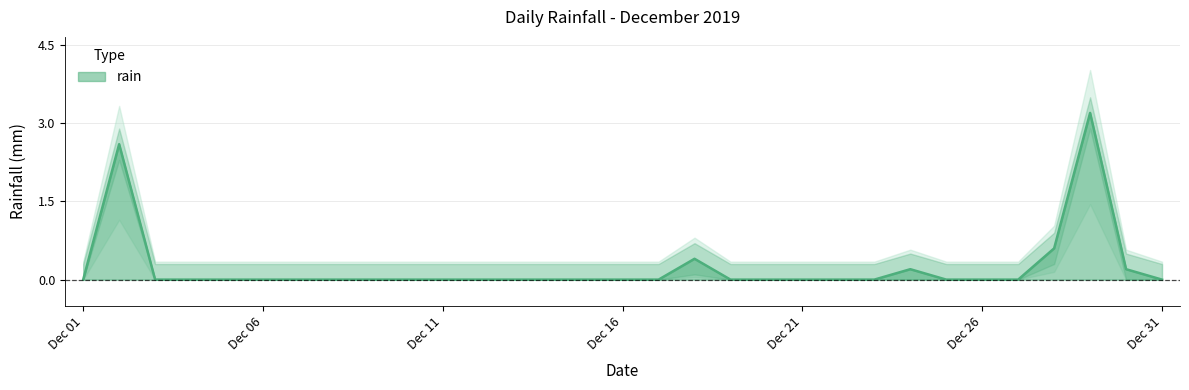

At which category does the chart reach its peak across all series?

2019-12-29